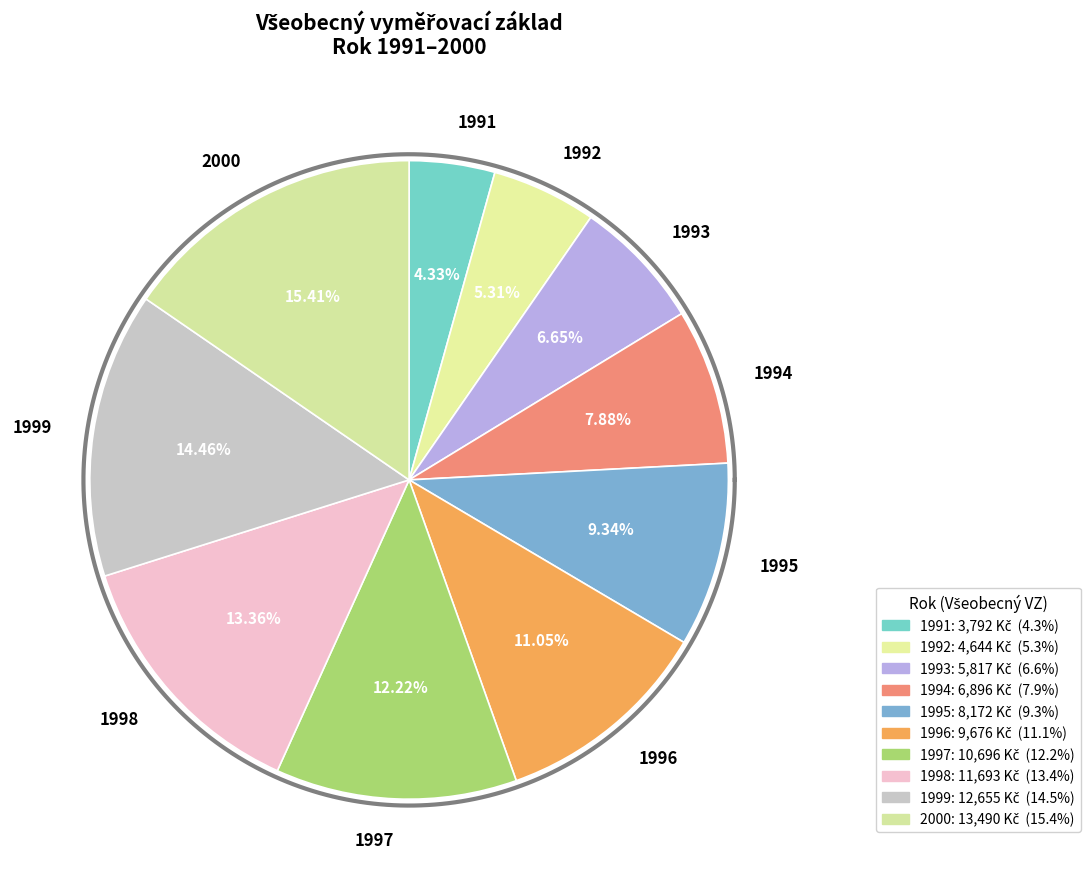

Which category has the smallest portion of the pie?

1991